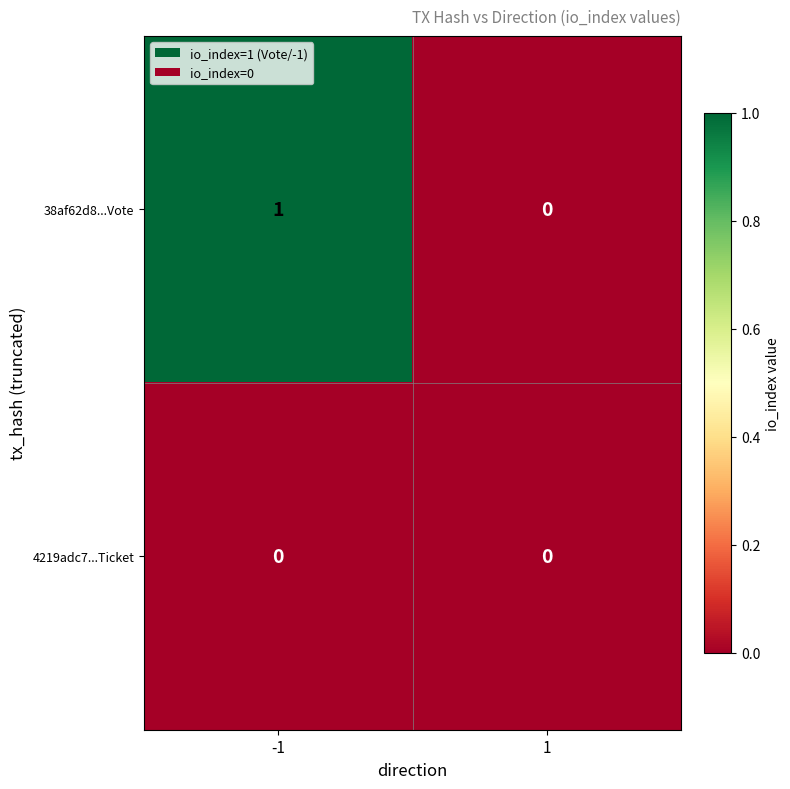

Reading left to right, transcribe all the data shown in this chart.

38af62d8...Vote: 1	0
4219adc7...Ticket: 0	0